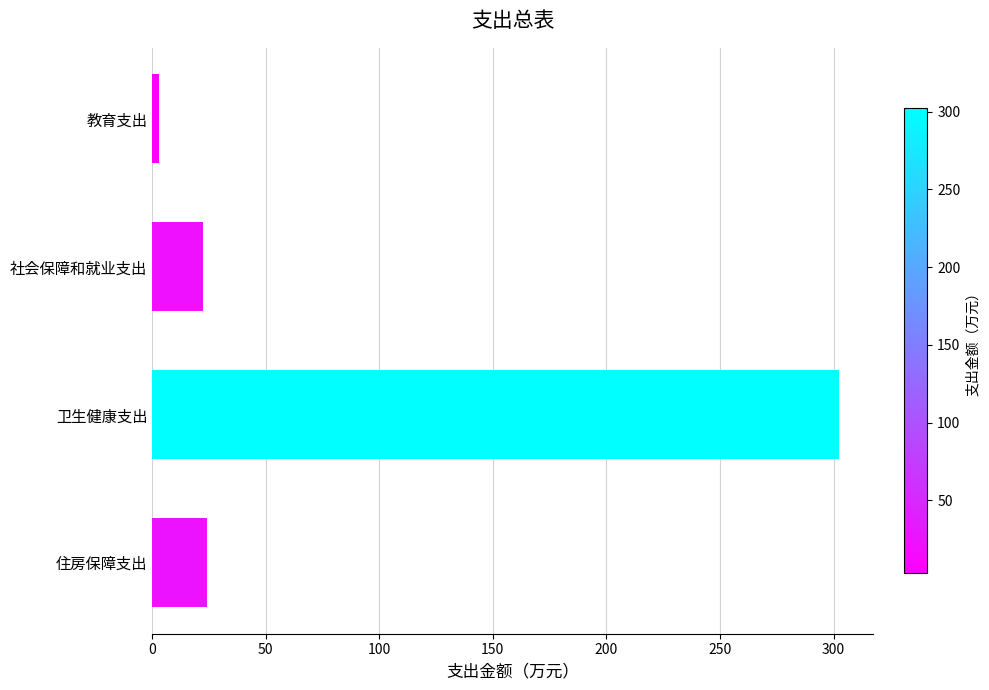

What is the change in value from 卫生健康支出 to 住房保障支出?

-278.0